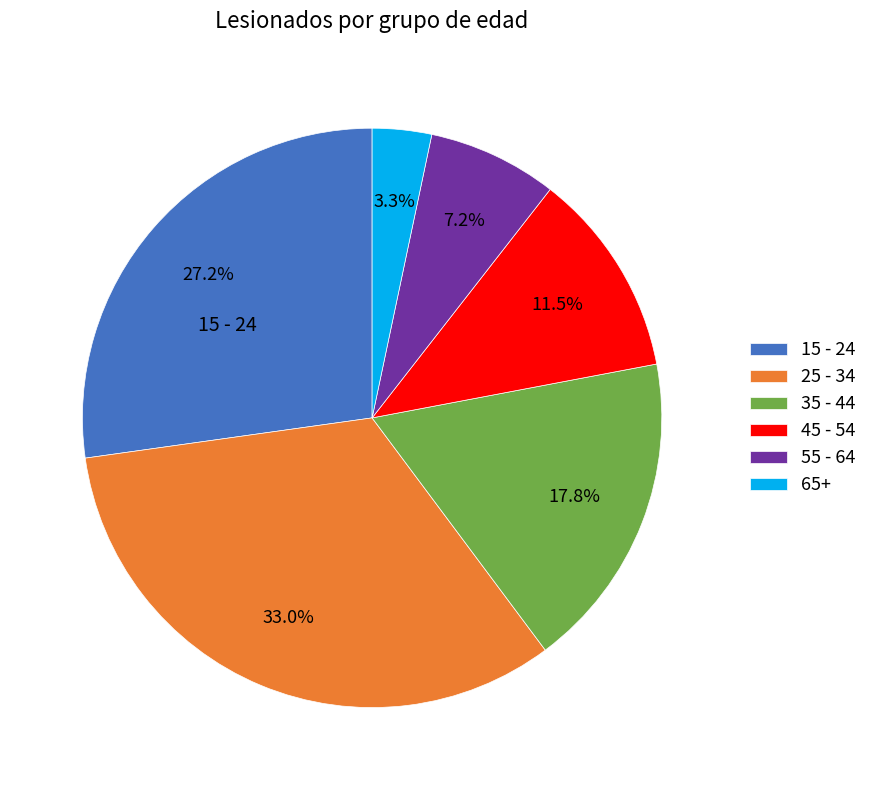

Is there a majority slice in this chart?

No